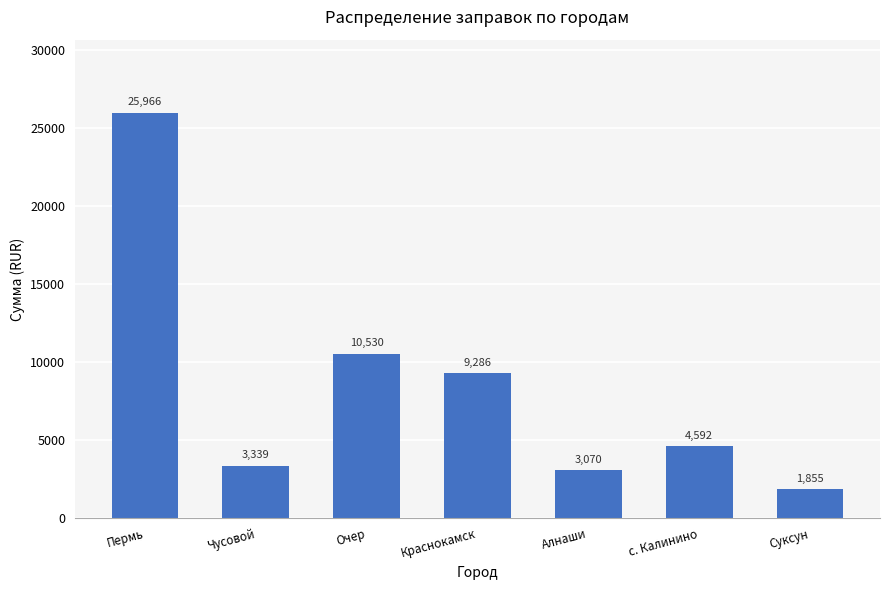

Which has a higher value, Алнаши or с. Калинино?

с. Калинино